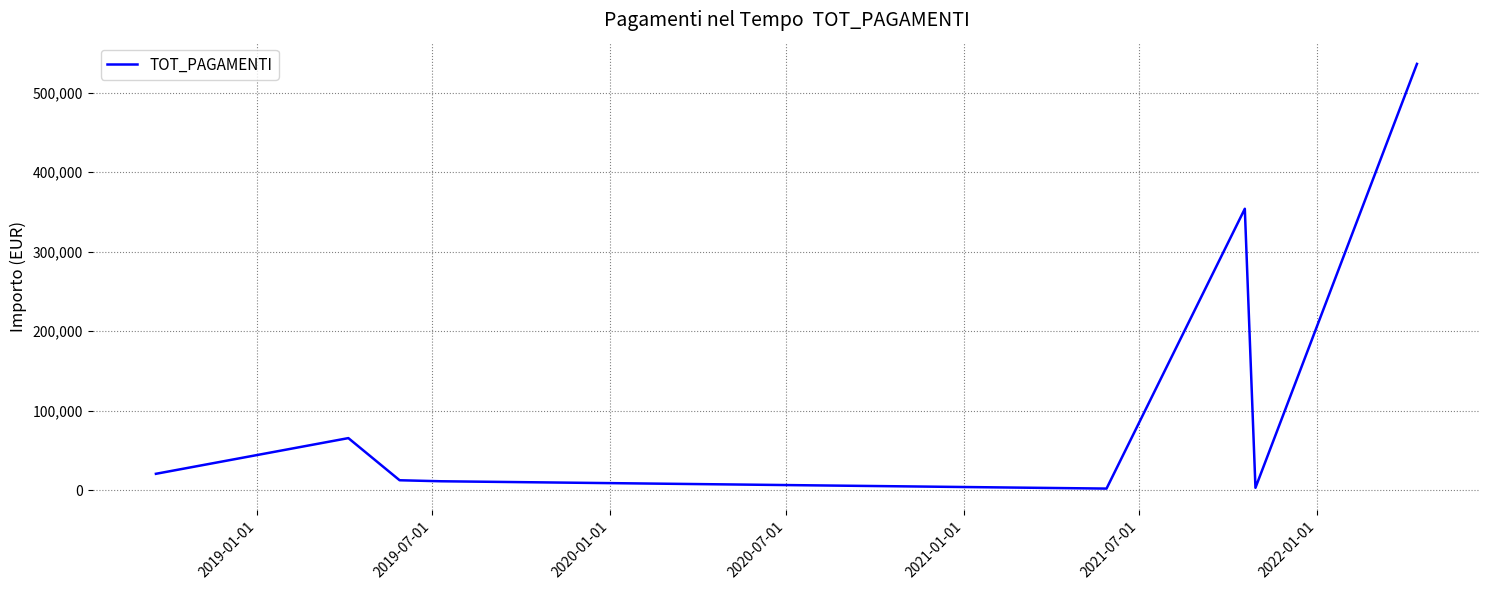

What is the sum of all values?

1004987.0